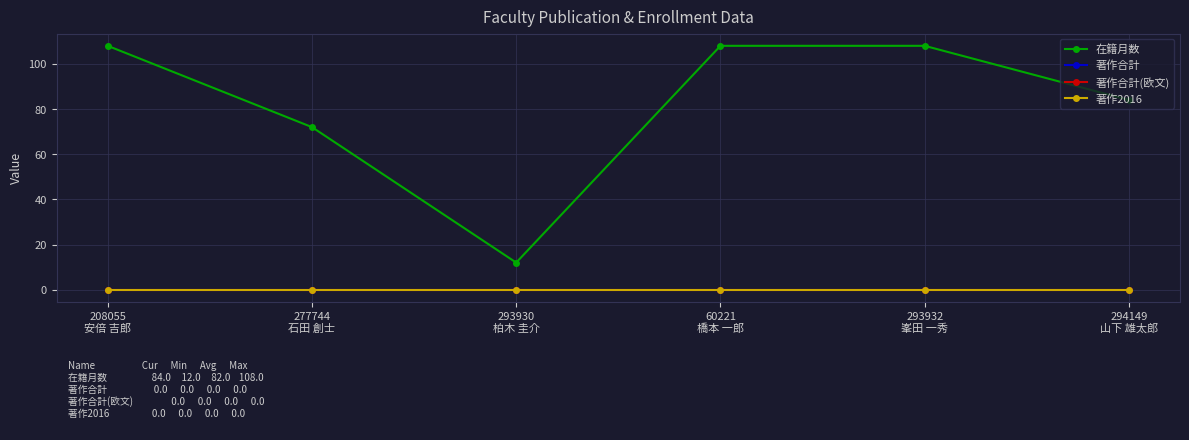

Is it true that 在籍月数 equals 108 at 208055
安倍 吉郎?

True